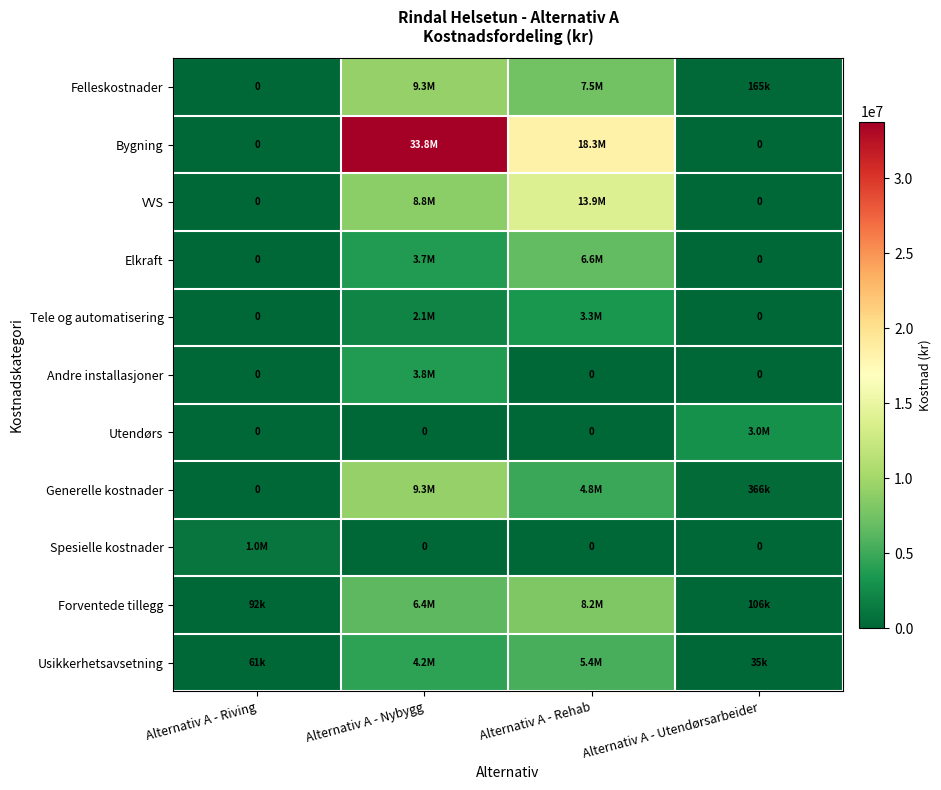

What is the sum of the Forventede tillegg values at Alternativ A - Nybygg and Alternativ A - Riving?

6459023.5